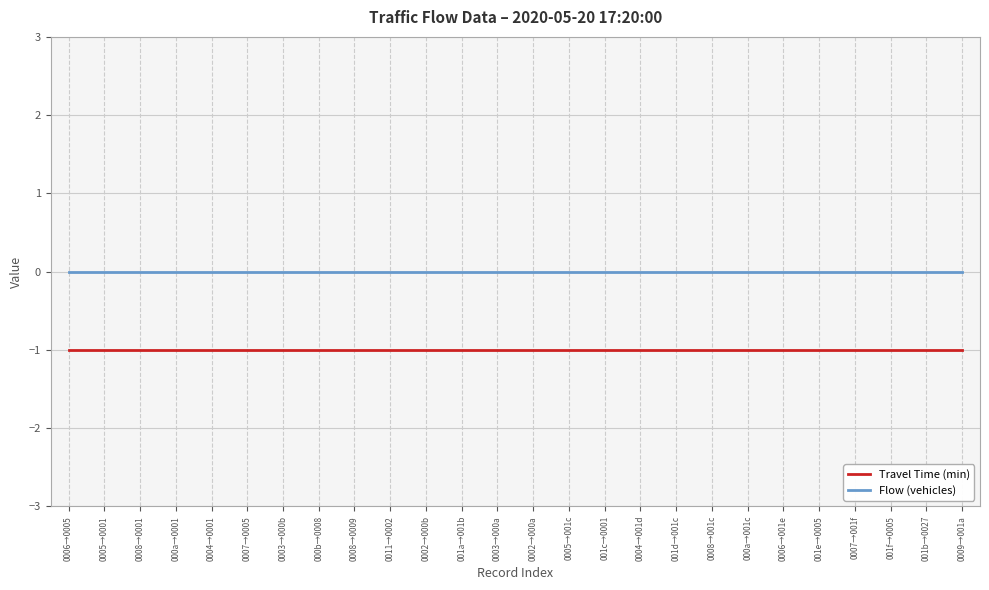

True or false: Travel Time (min) has a value of -1 at 0008→001c.

True